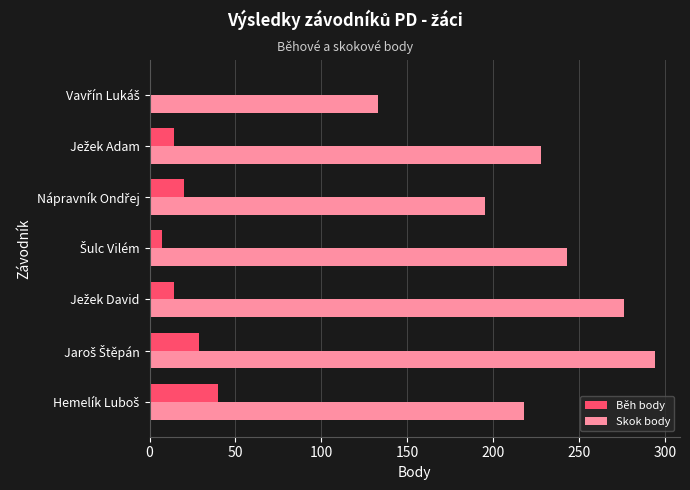

What is the maximum value for Běh body?

40